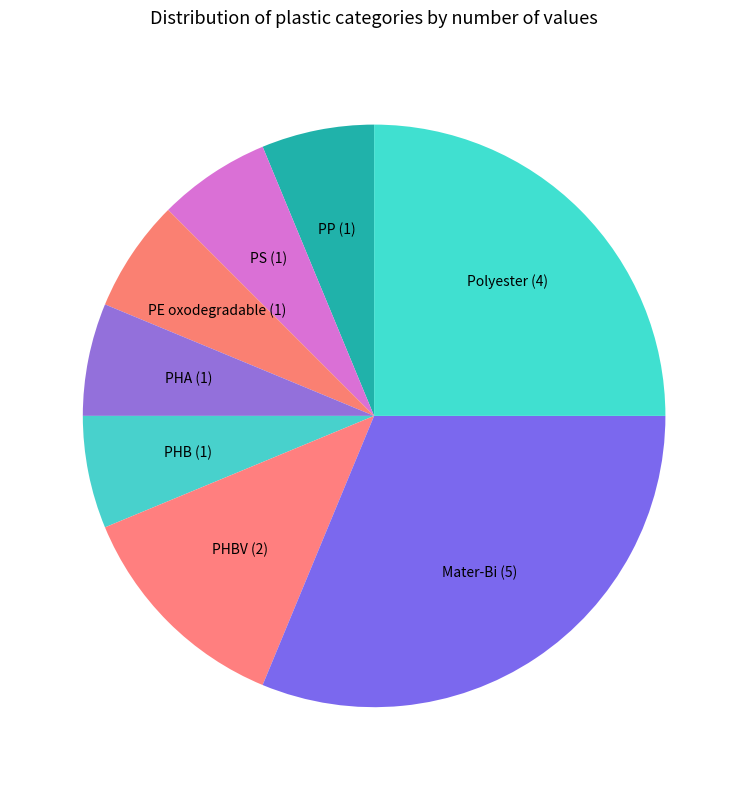

Combined, do PHB and Mater-Bi account for over 50%?

No